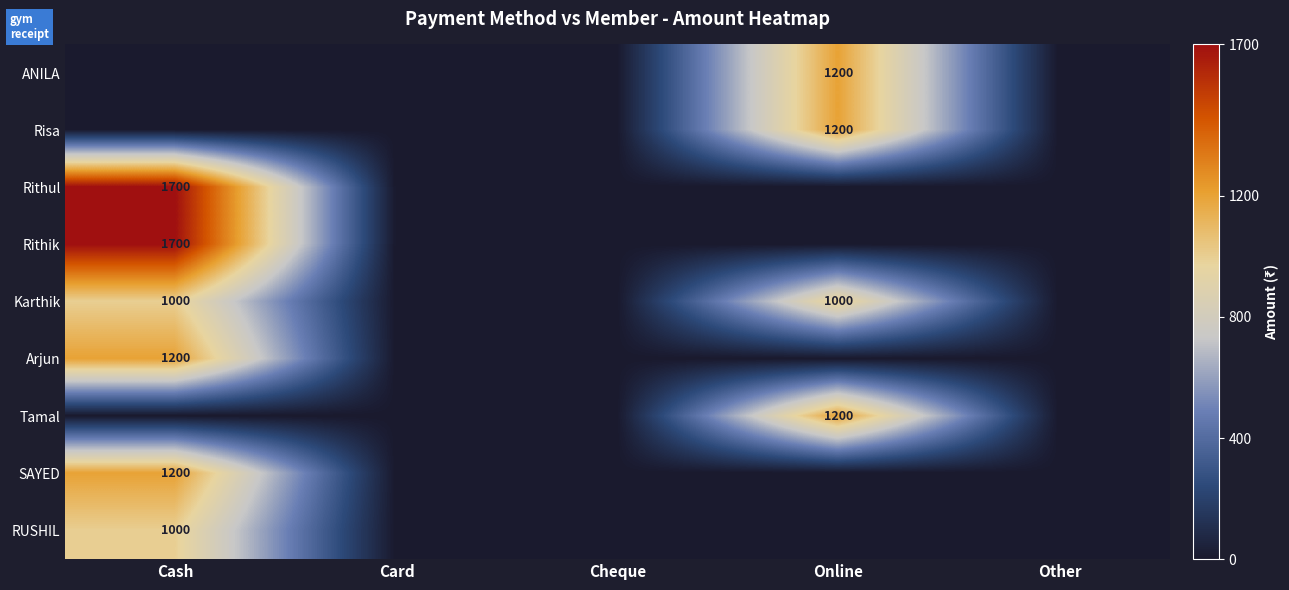

The value of Rithul at Cash is 2668. True or false?

False